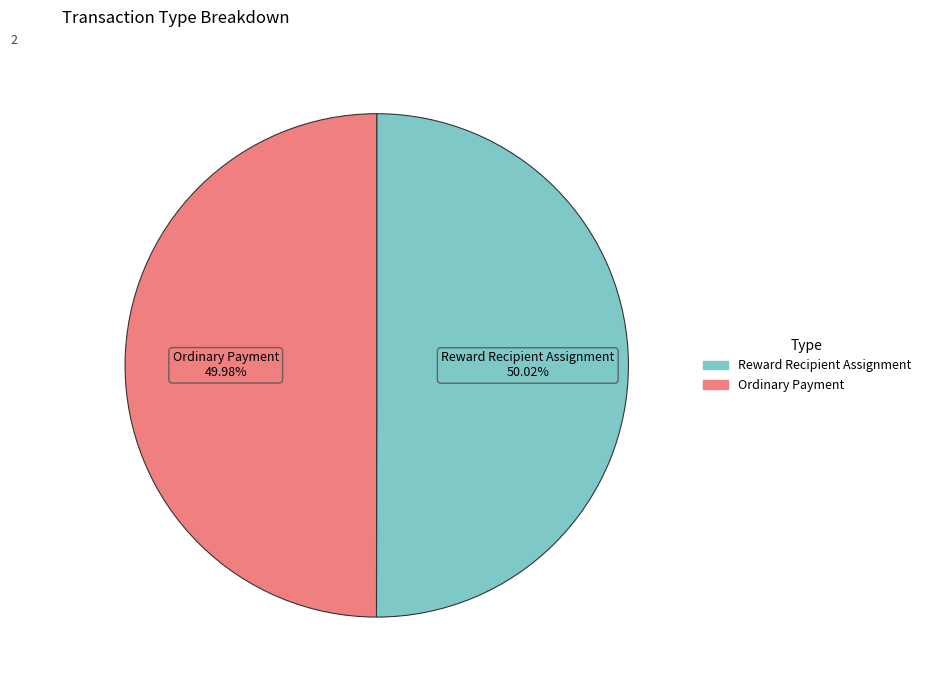

Combined, what portion of the pie is Reward Recipient Assignment and Ordinary Payment?

100.0%